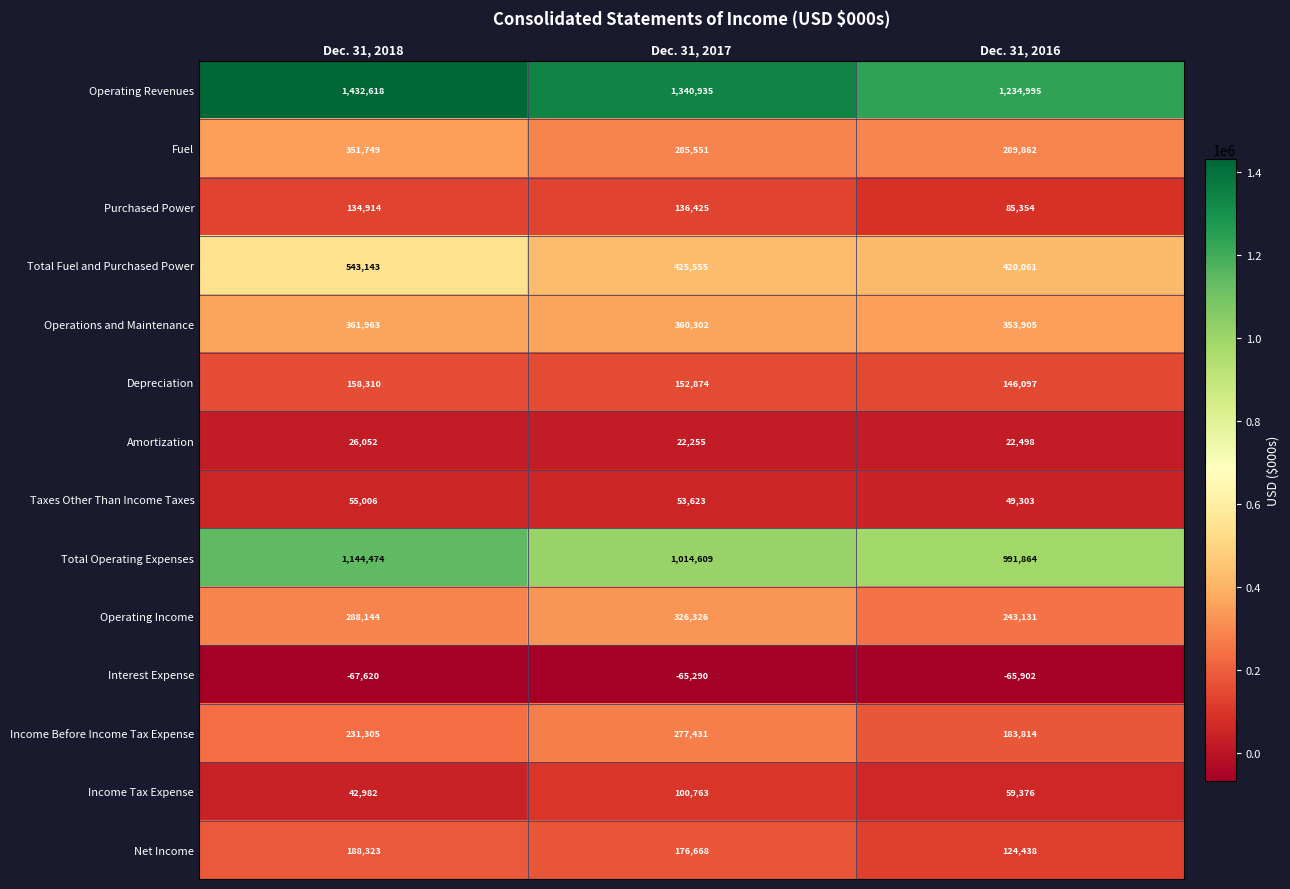

Is it true that Operating Income equals 326326 at Dec. 31, 2017?

True